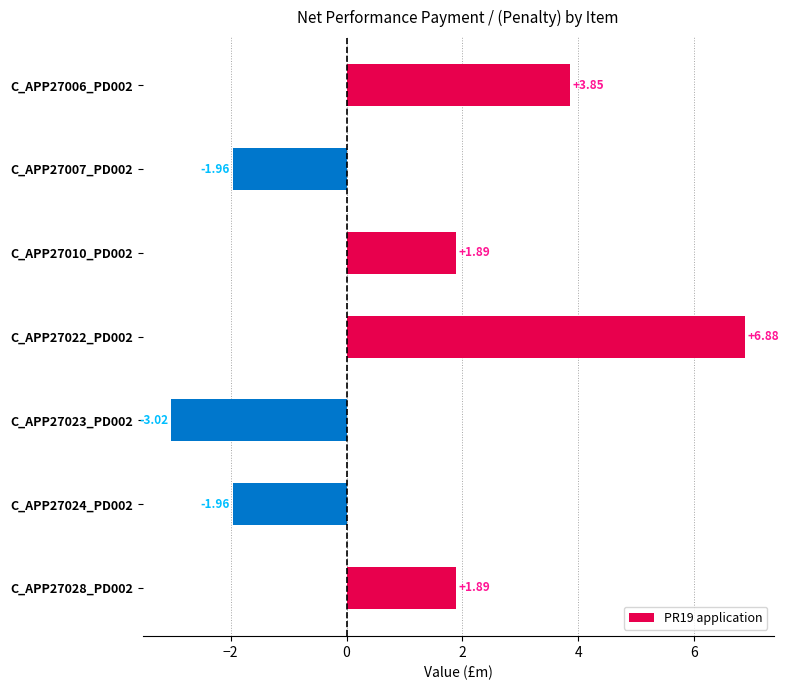

What is the sum of all values?

7.6